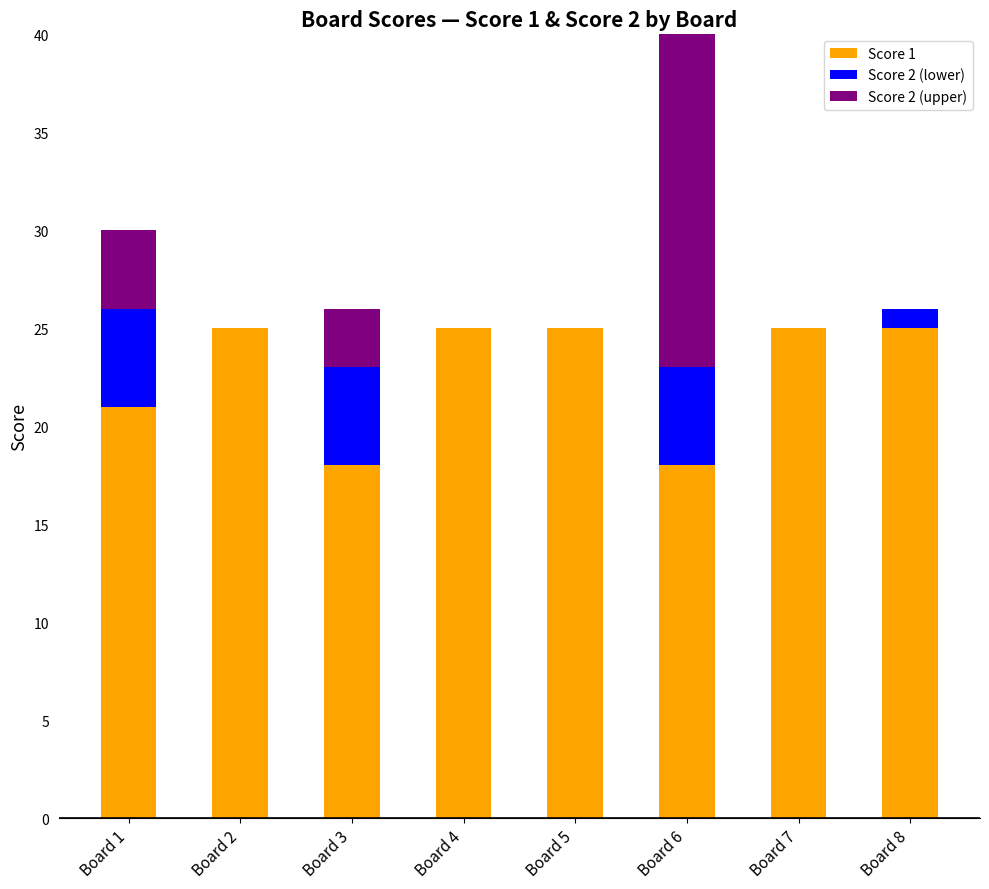

What is the average value of the Score 2 (upper) series?

3